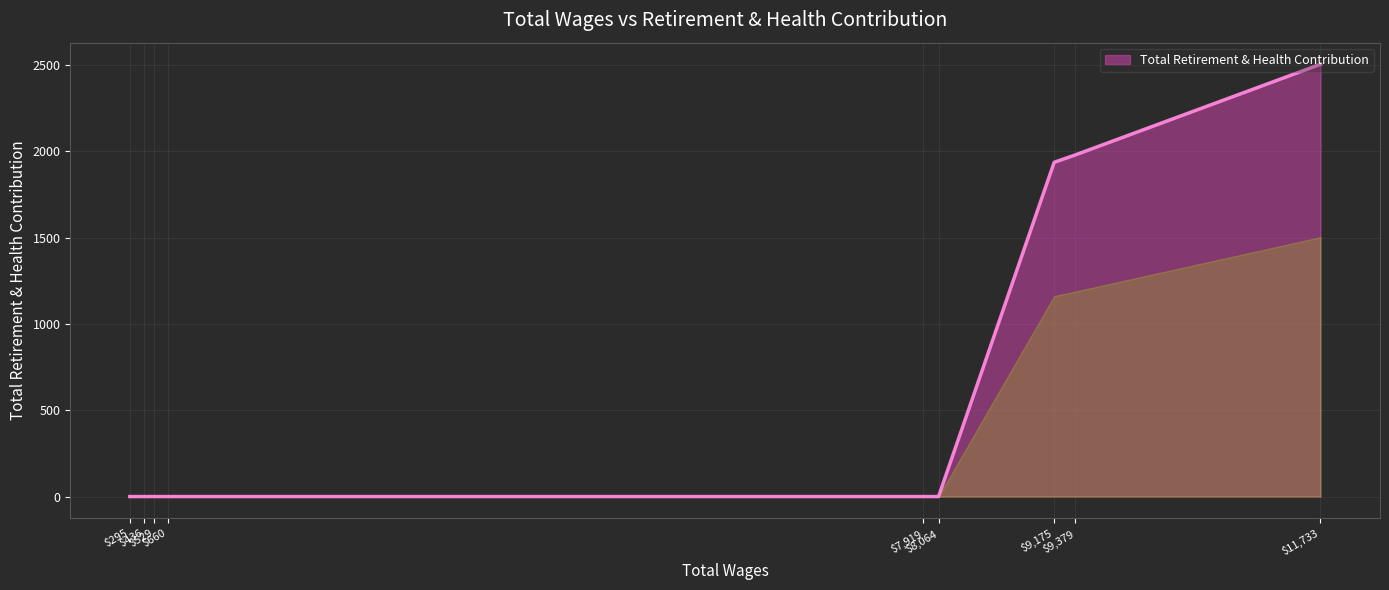

What is the maximum value shown in the chart?

2505